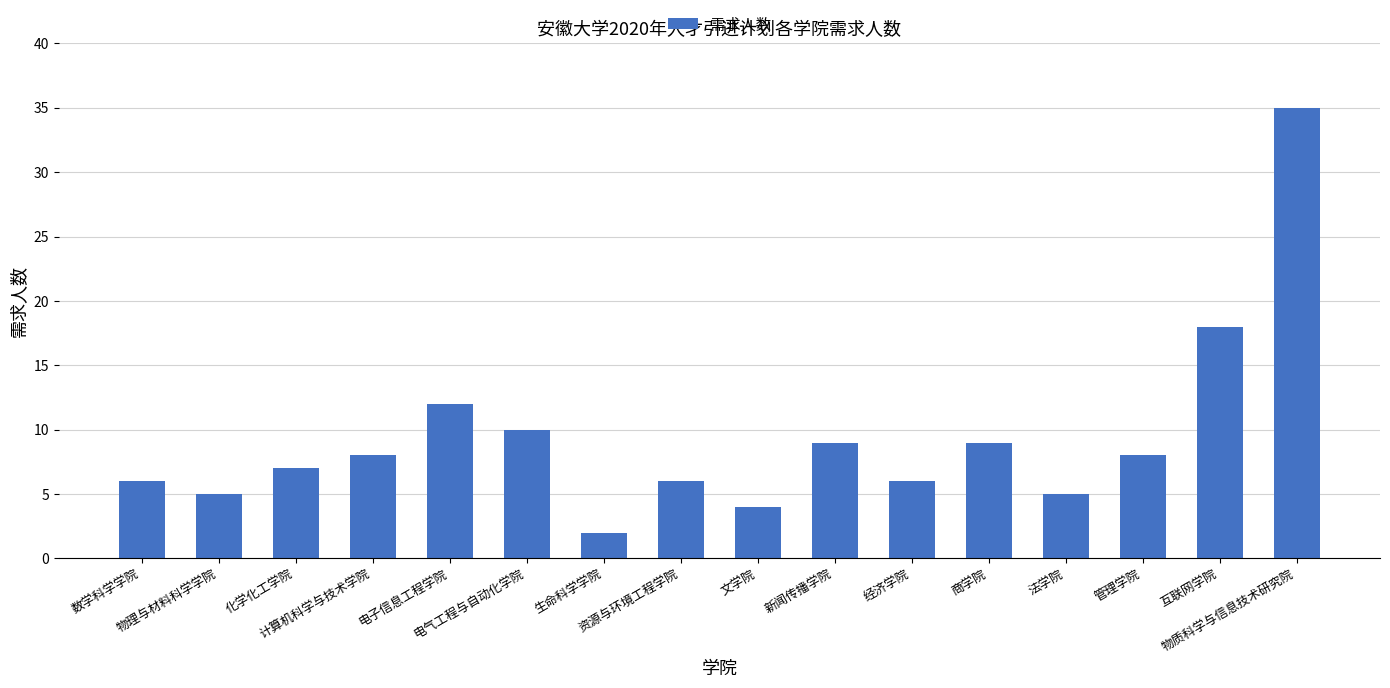

What is the change in value from 文学院 to 新闻传播学院?

+5